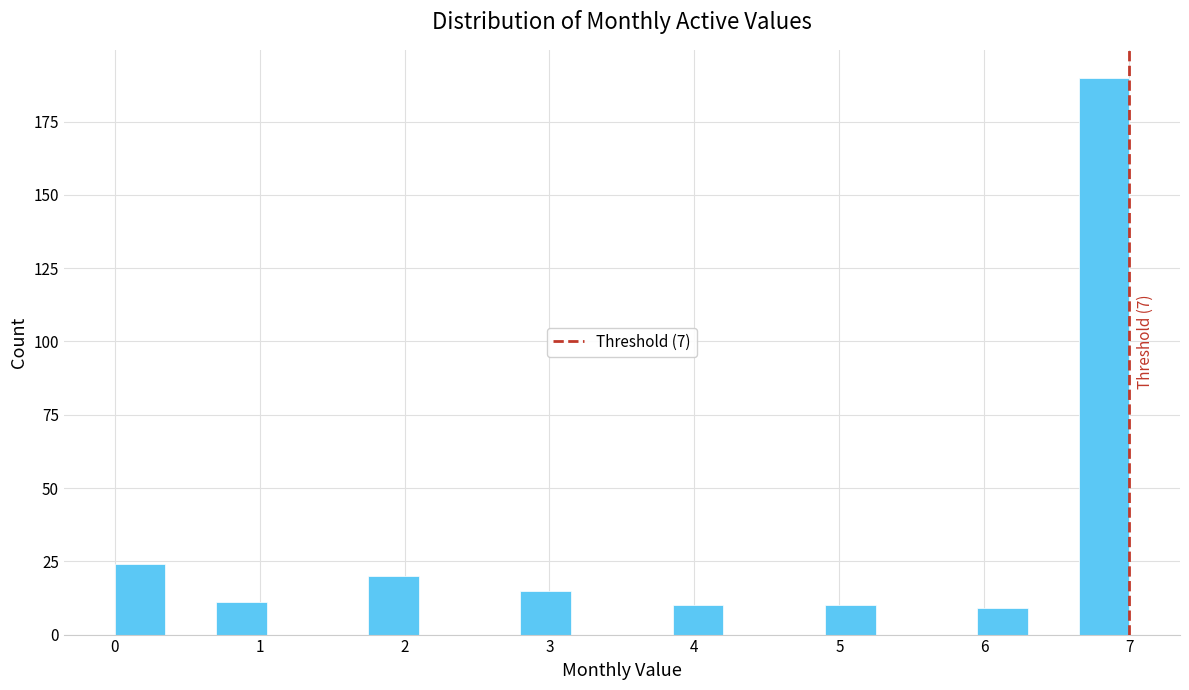

Around what value on the x-axis is the tallest bar? Give the approximate position of its centre, as read against the axis.

6.8